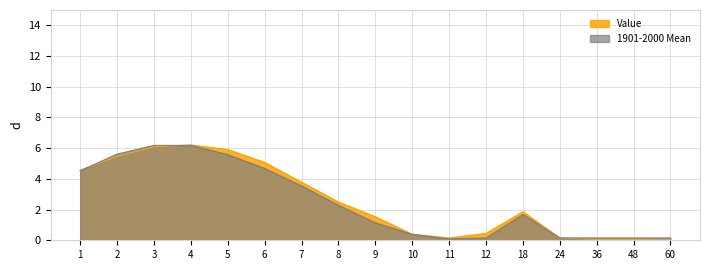

How many values in the 1901-2000 Mean series exceed 1?

10